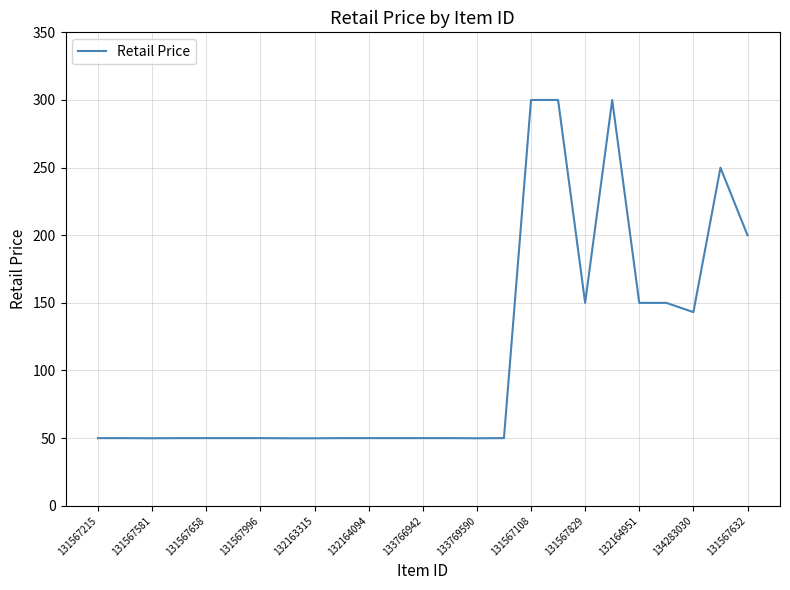

What is the difference between the maximum and minimum values?

250.1